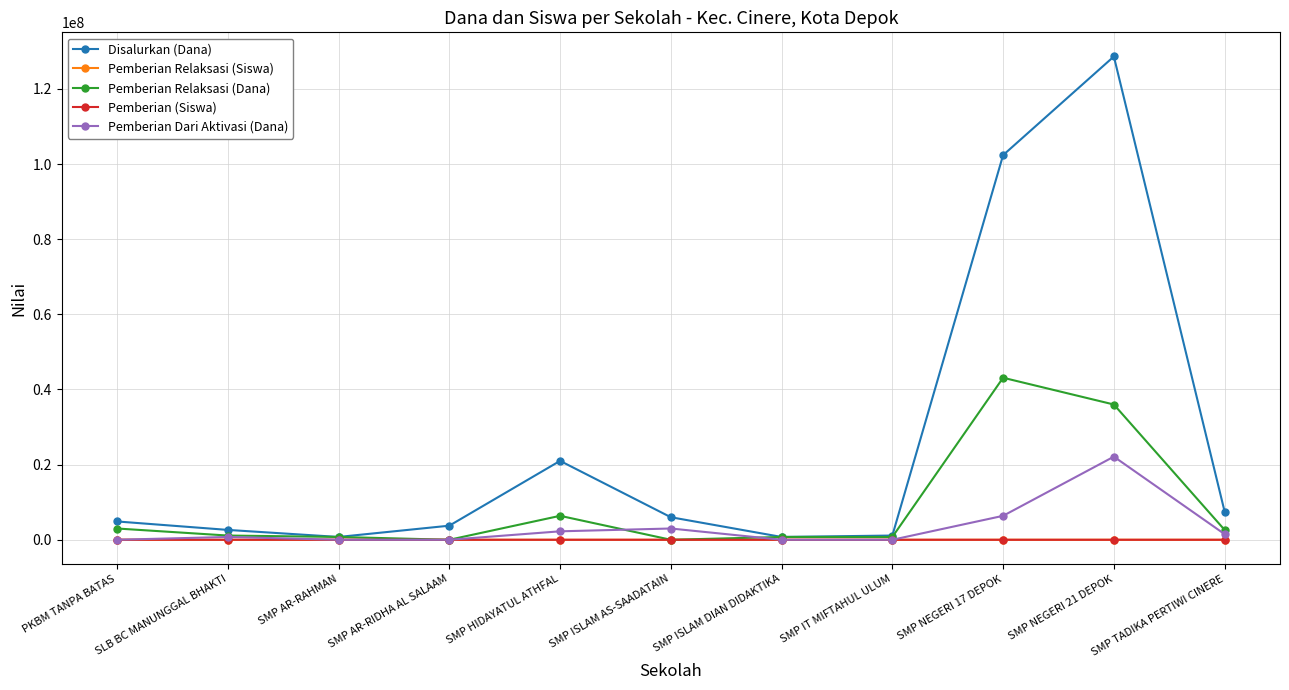

At which label does Pemberian Dari Aktivasi (Dana) reach its peak?

SMP NEGERI 21 DEPOK